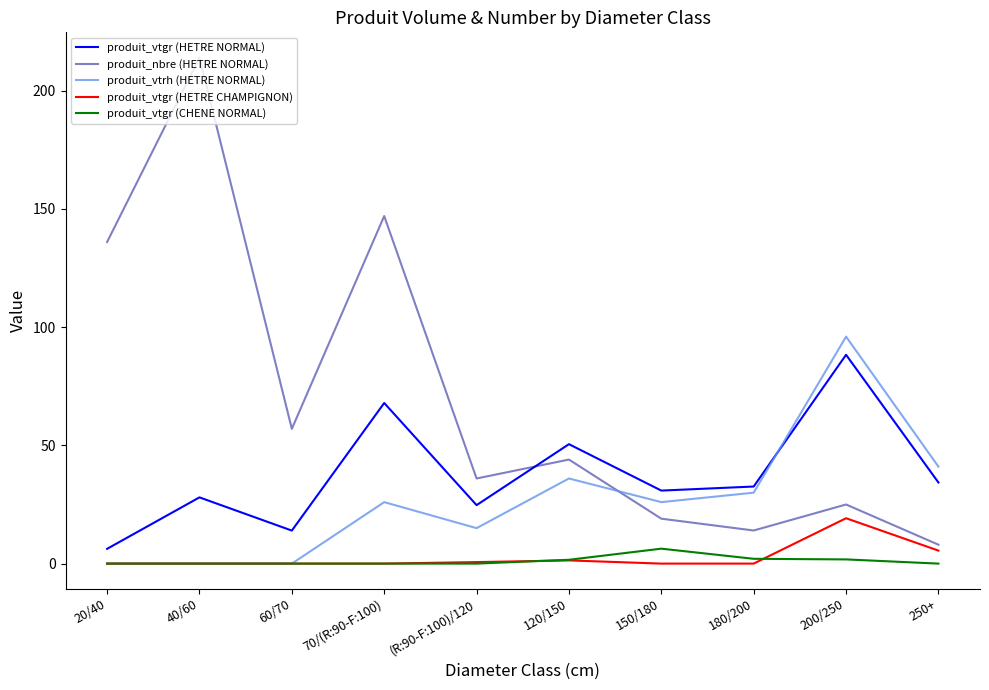

What is the sum of the produit_vtgr (HETRE NORMAL) values at 180/200 and (R:90-F:100)/120?

57.3